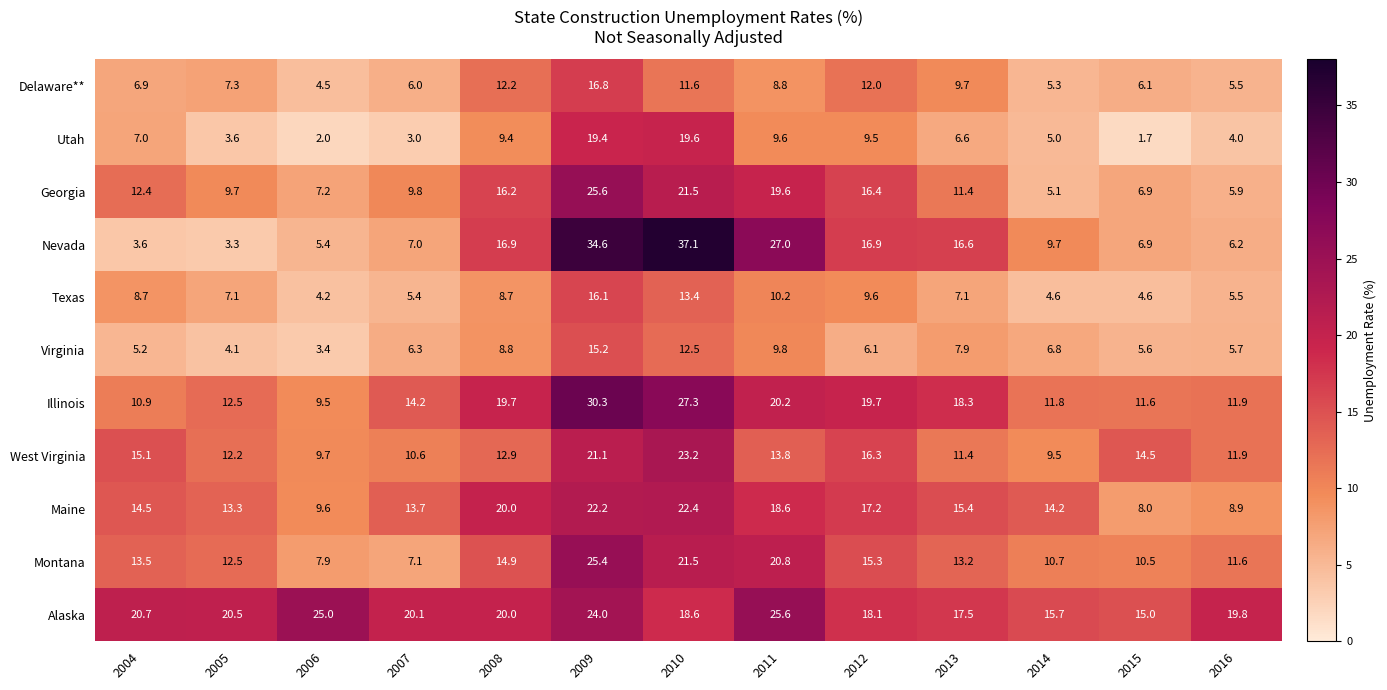

Which category has the lowest value across all series?

2015